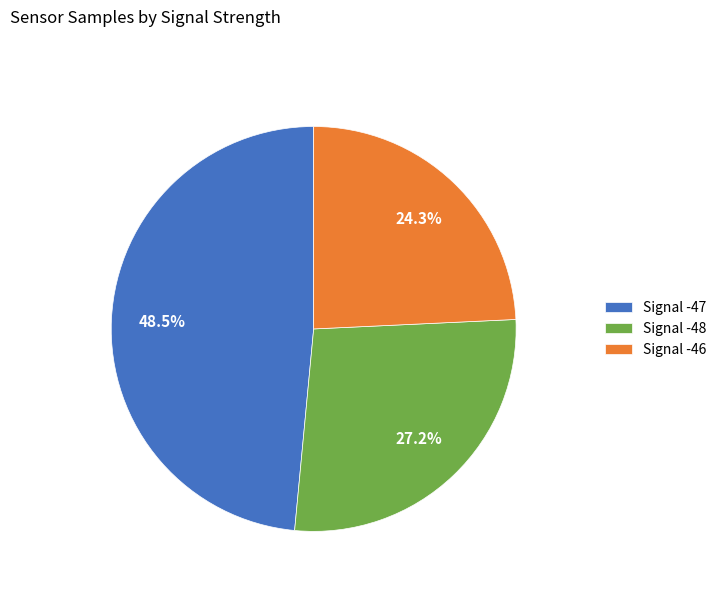

Count the number of slices in the pie.

3